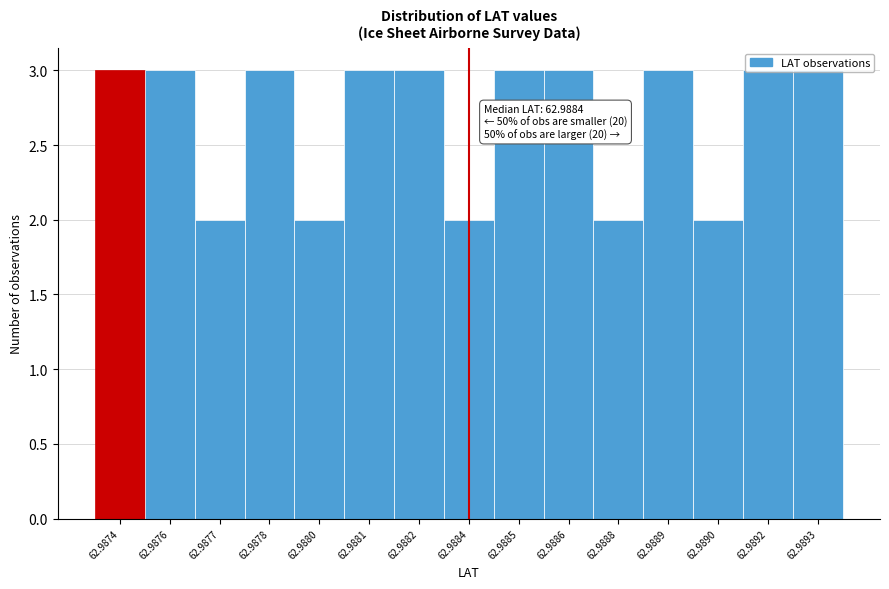

What is the maximum value shown in the chart?

3